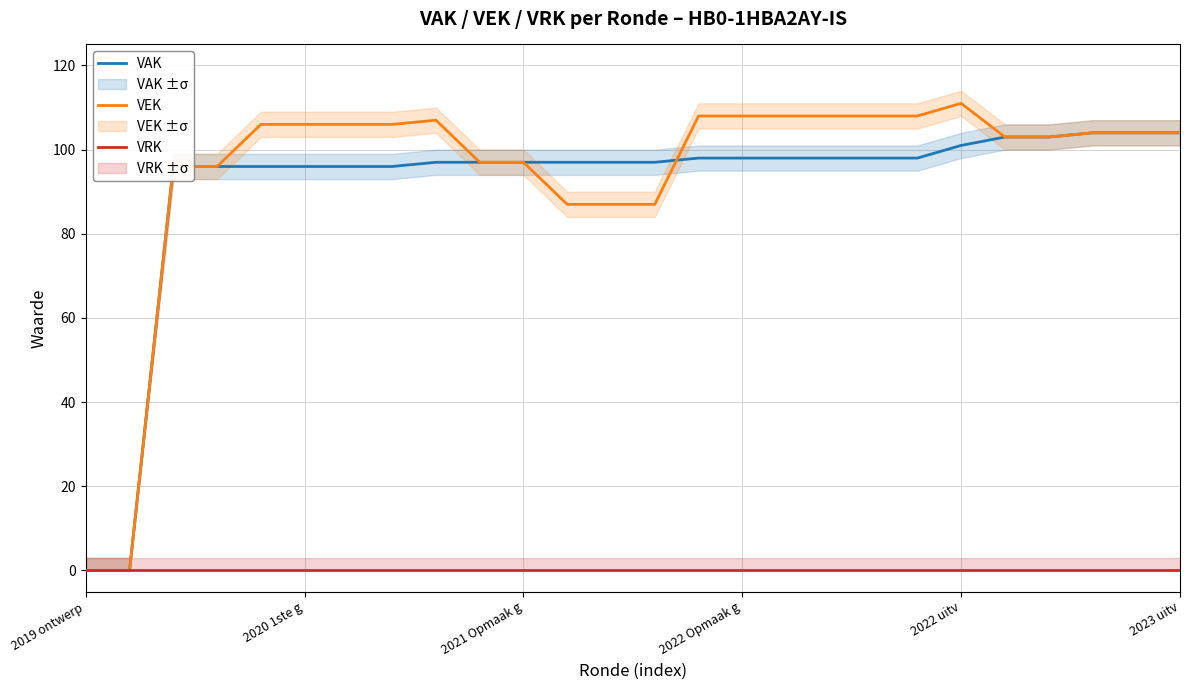

True or false: VRK has a value of 0 at 2022 uitv.

True